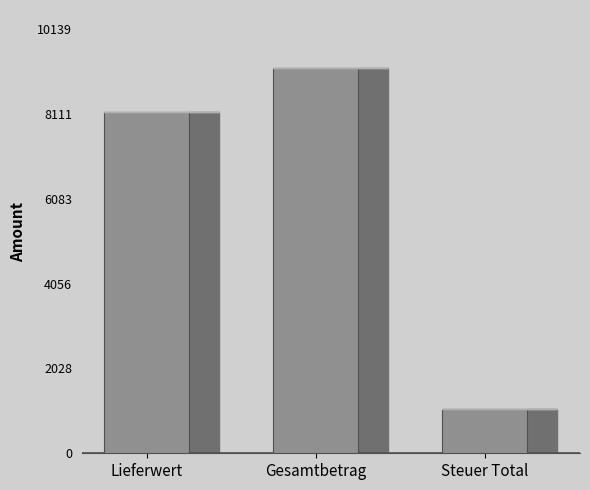

How many distinct data groups are displayed?

1